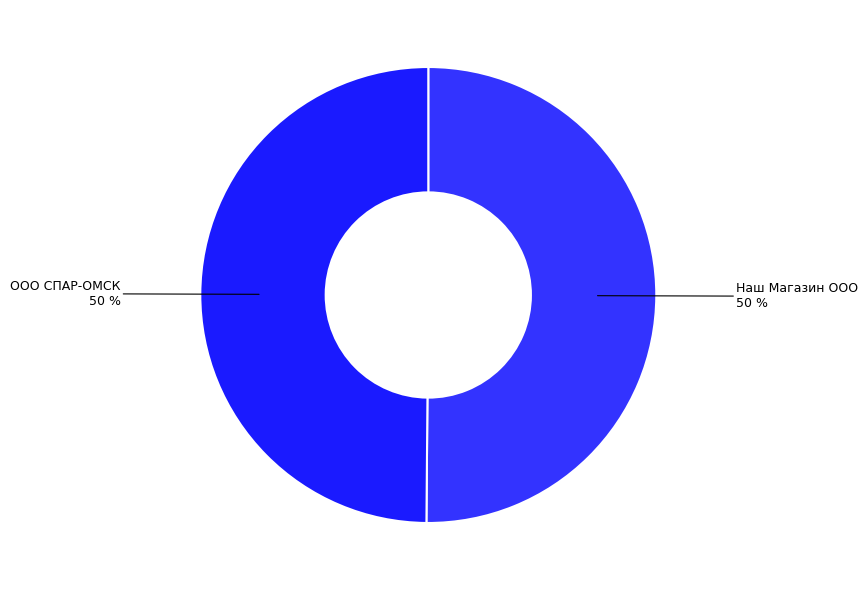

To the nearest percent, what is the combined percentage of Наш Магазин ООО and ООО СПАР-ОМСК?

100%